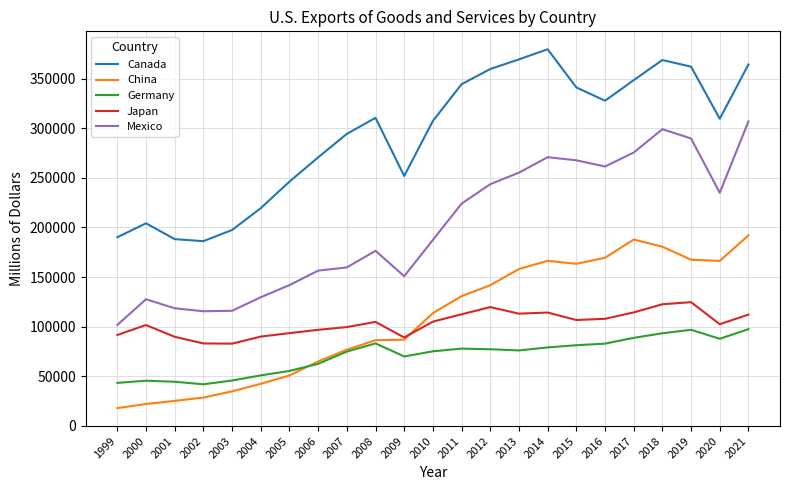

What is the spread (max minus min) of values at 2011?

266813